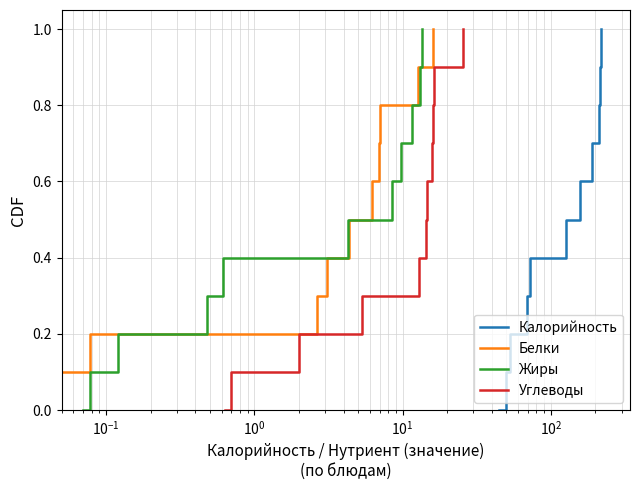

What is the difference between the maximum and minimum values in the Калорийность series?

1.0